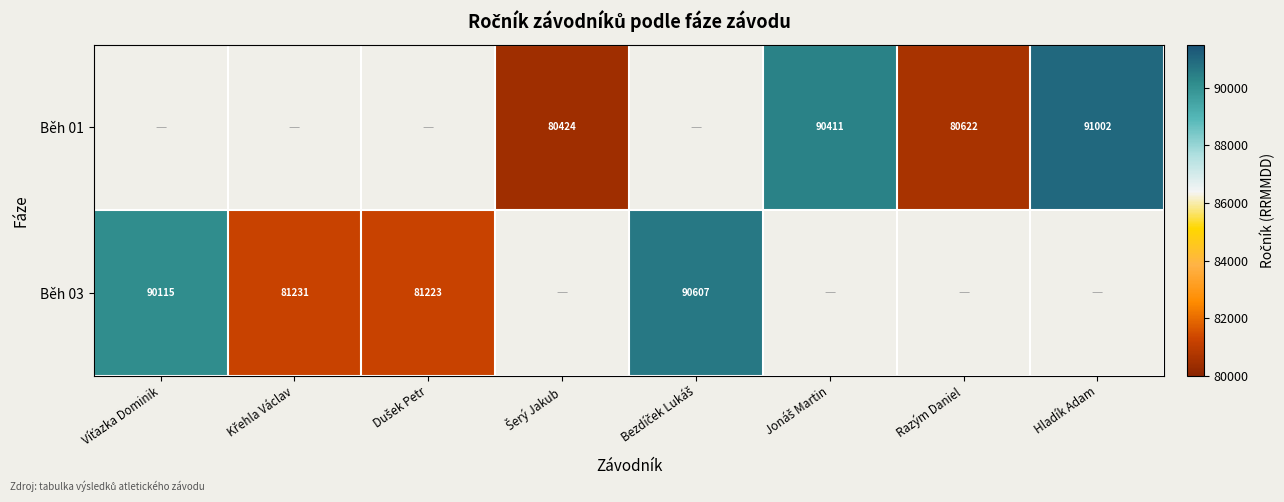

The Běh 01 series shows 20075 at Hladík Adam. True or false?

False